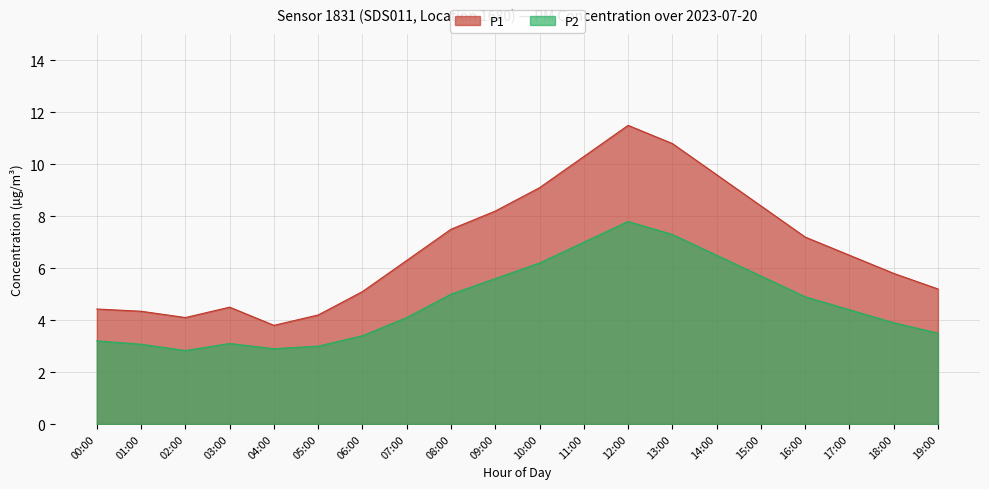

What is the value of the P1 point at the 2nd from the left?

4.3